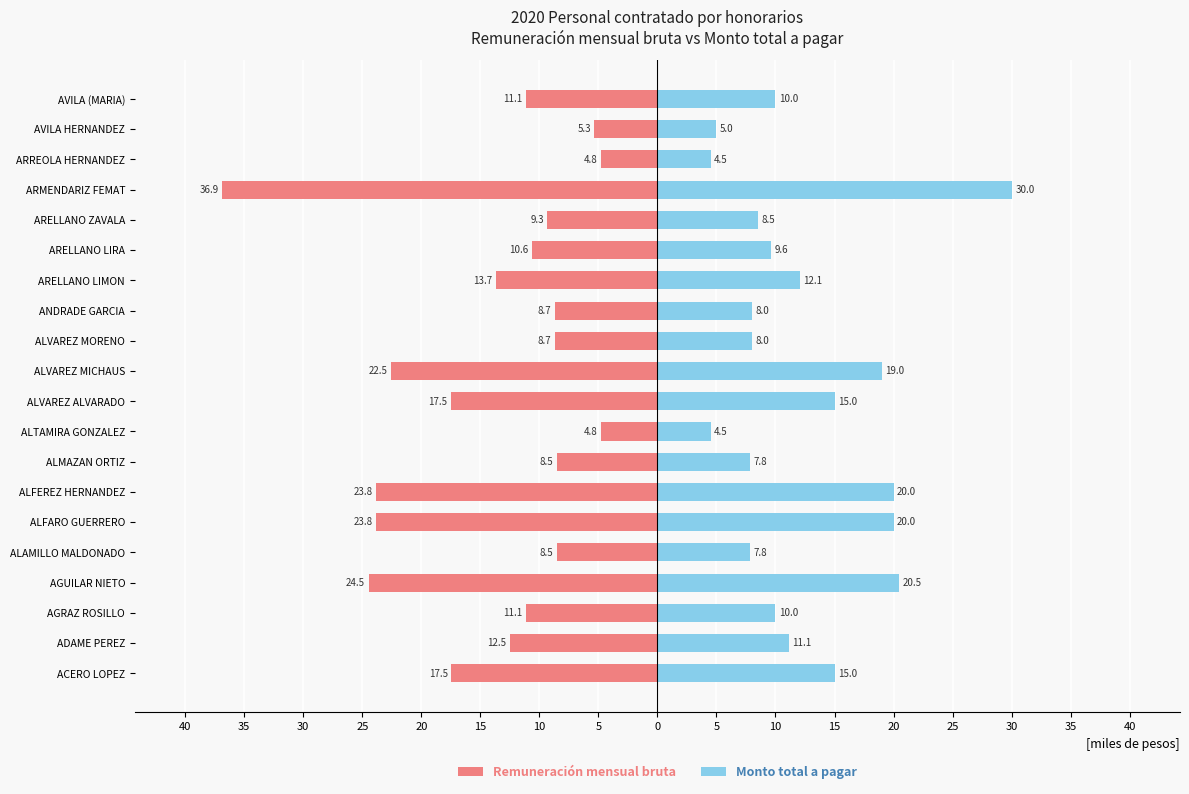

What is the spread (max minus min) of values at 20?

16.3